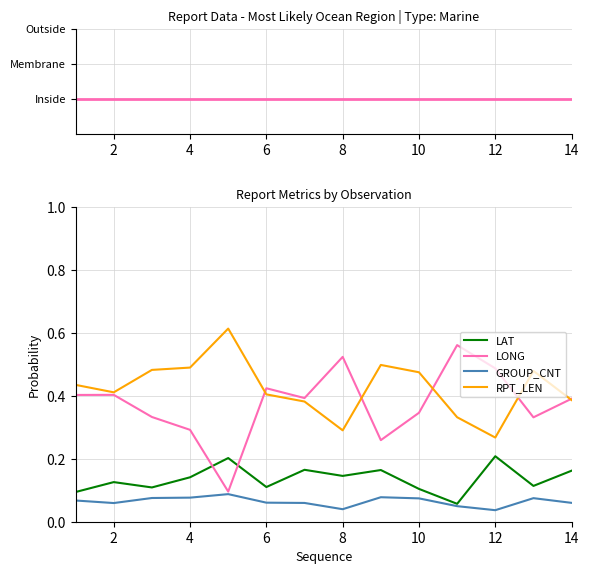

The LAT series shows 0.2 at 12. True or false?

True